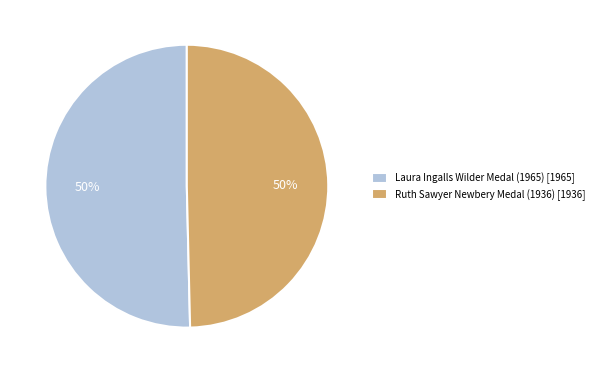

The Laura Ingalls Wilder Medal (1965) slice represents 59% of the pie. True or false?

False